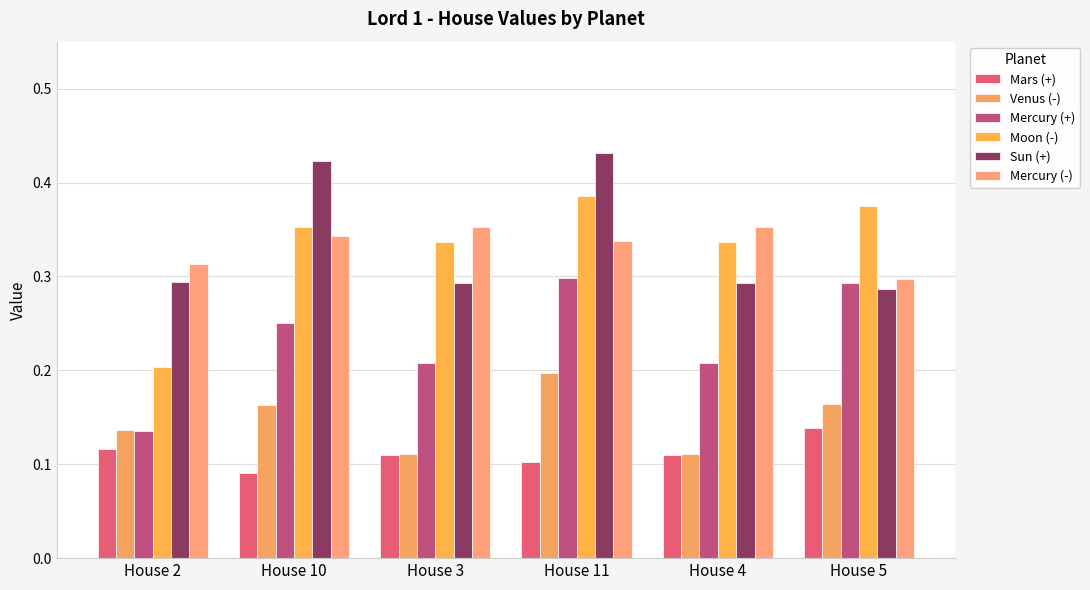

Is it true that Mercury (-) equals 0.1 at House 3?

False